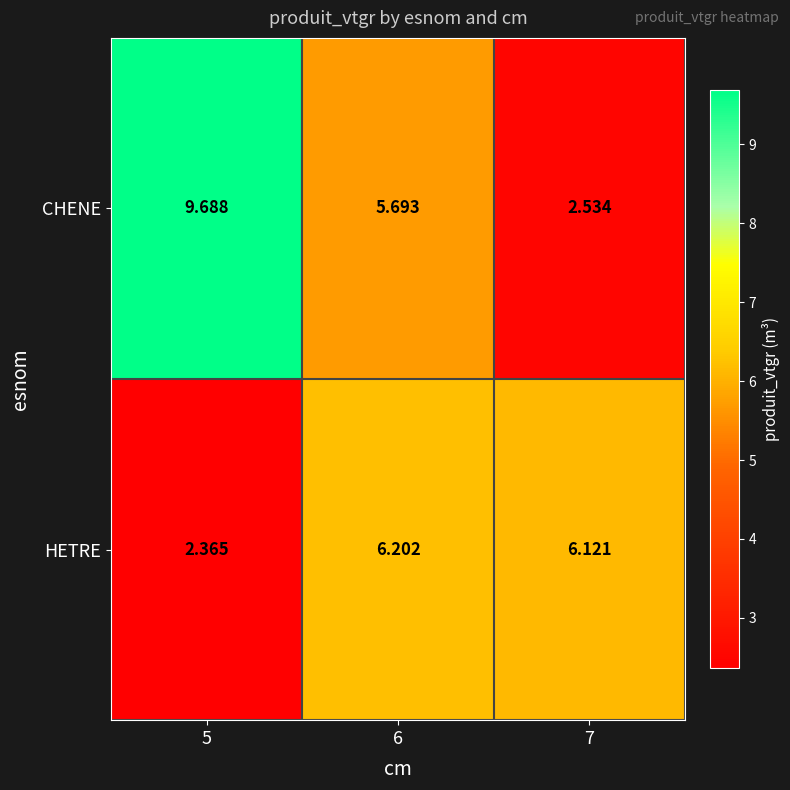

List the series in order of their overall mean, highest first.

CHENE, HETRE